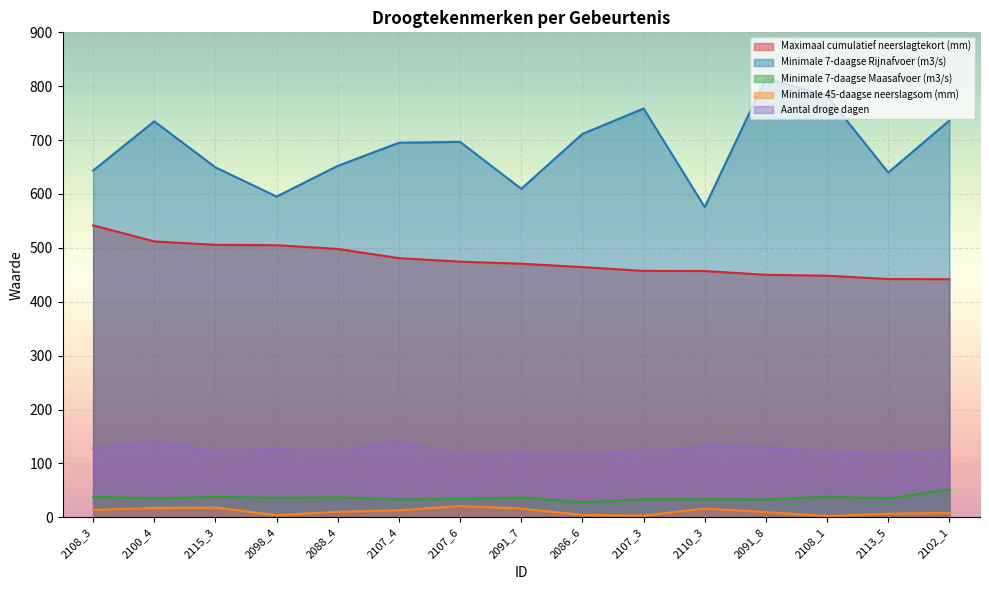

How many data points in Minimale 45-daagse neerslagsom (mm) are less than 10?

7